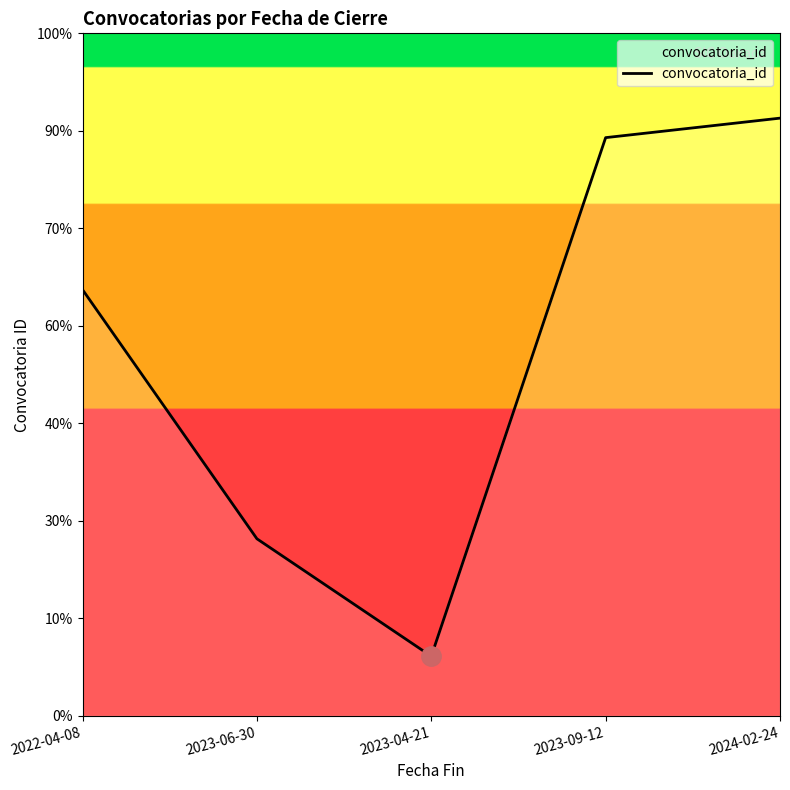

What is the sum of all values?

3771